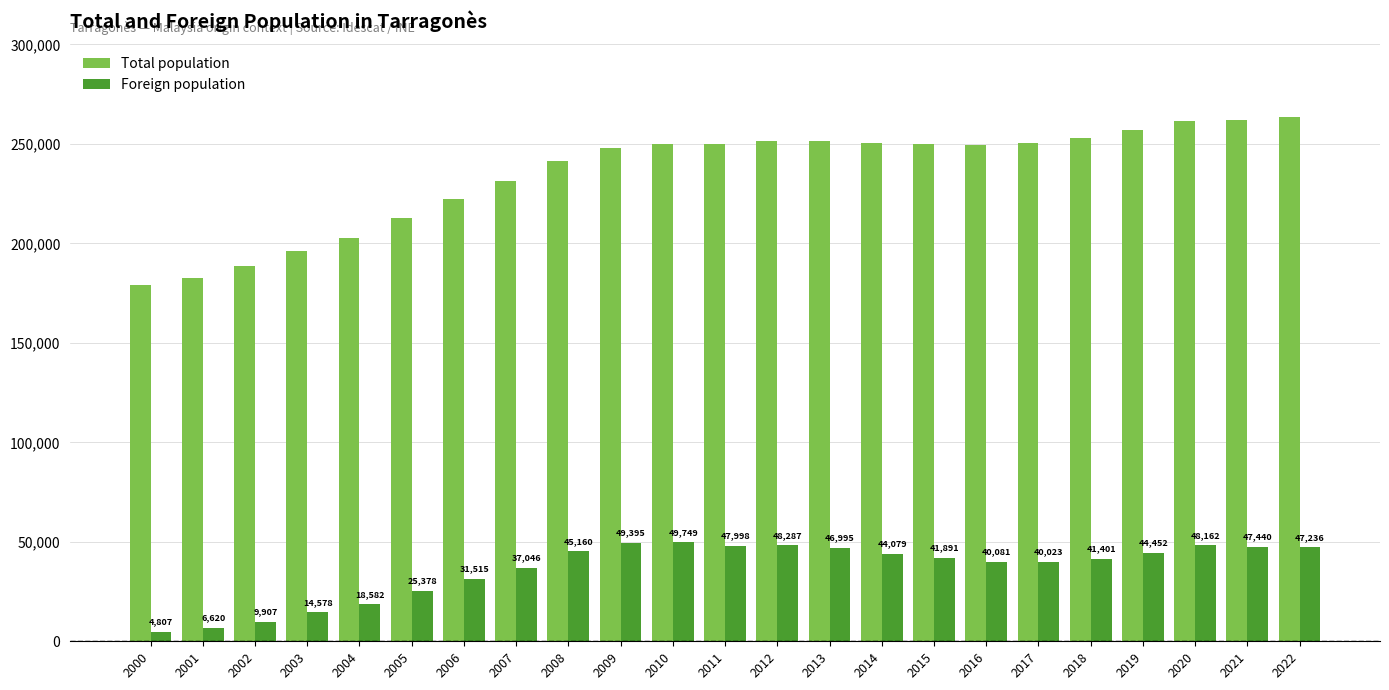

What is the difference between the second highest and second lowest values in the Foreign population series?

42775